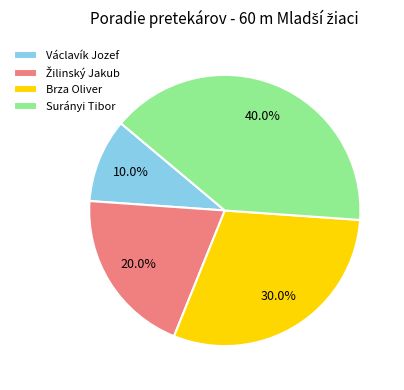

To the nearest percent, what is the difference between the Václavík Jozef and Surányi Tibor slice percentages?

30%